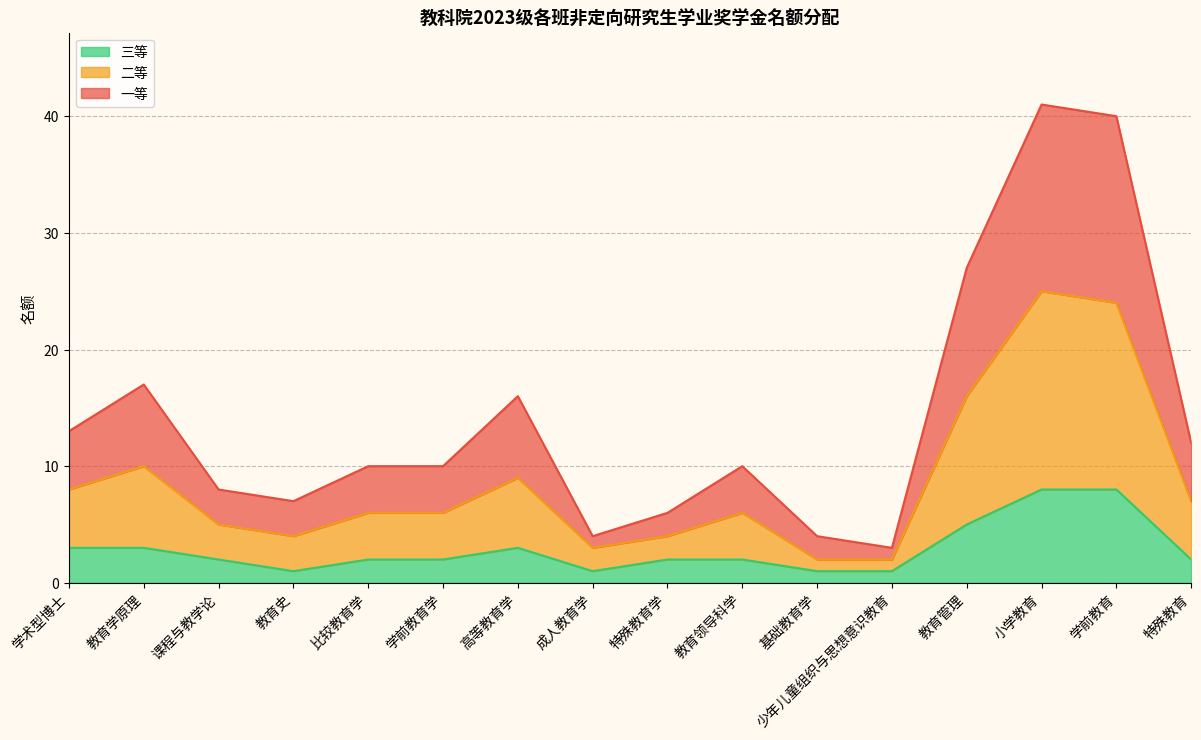

Rank the categories by 三等 value from highest to lowest.

小学教育, 学前教育, 教育管理, 学术型博士, 教育学原理, 高等教育学, 课程与教学论, 比较教育学, 学前教育学, 特殊教育学, 教育领导科学, 特殊教育, 教育史, 成人教育学, 基础教育学, 少年儿童组织与思想意识教育